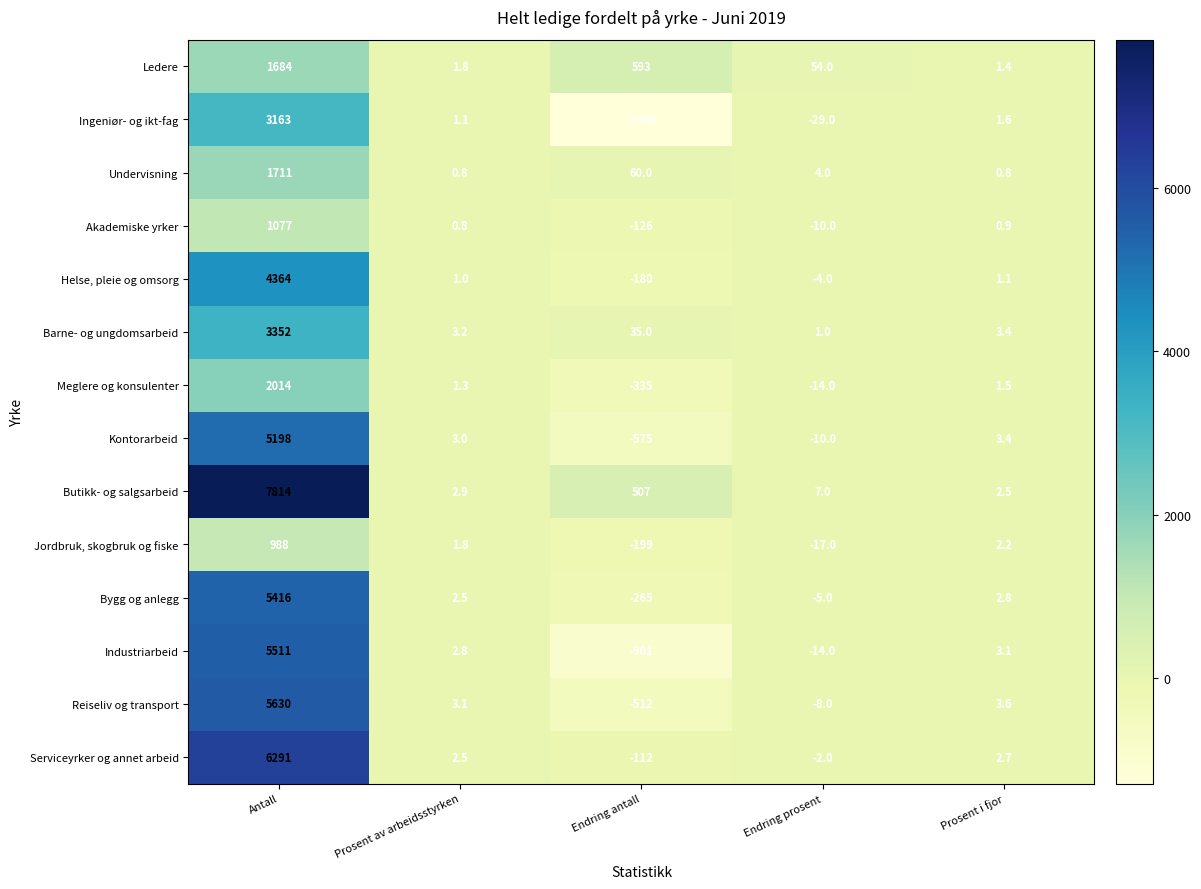

At which category is the sum across all series the highest?

Antall